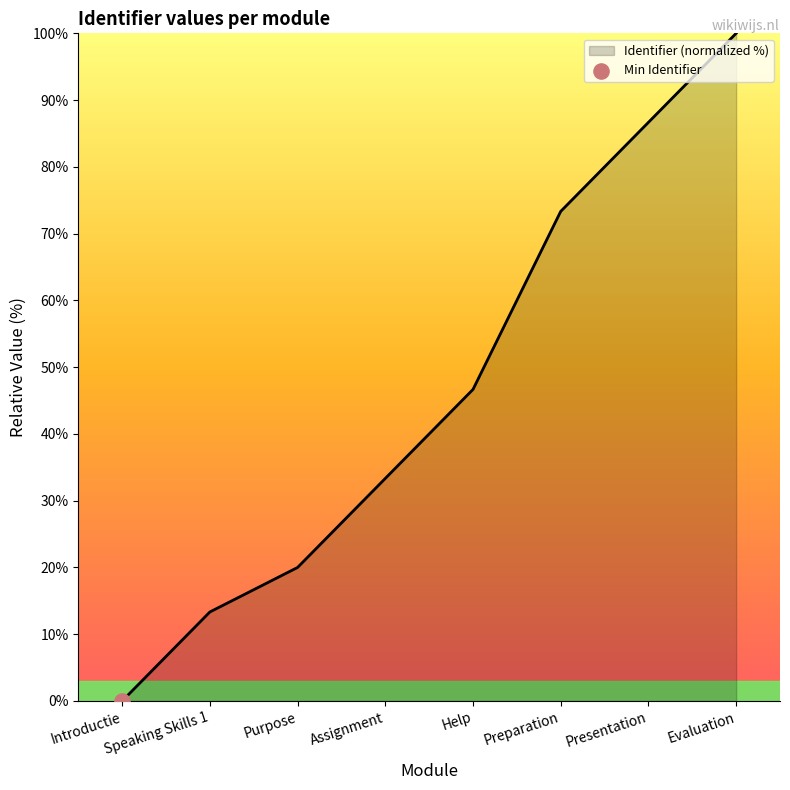

What is the change in value from Introductie to Purpose?

+20.0